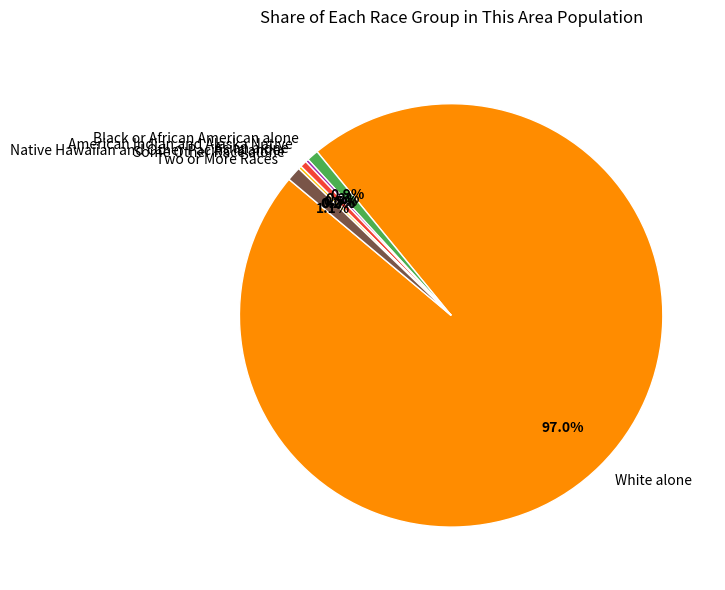

The White alone slice represents 99% of the pie. True or false?

False